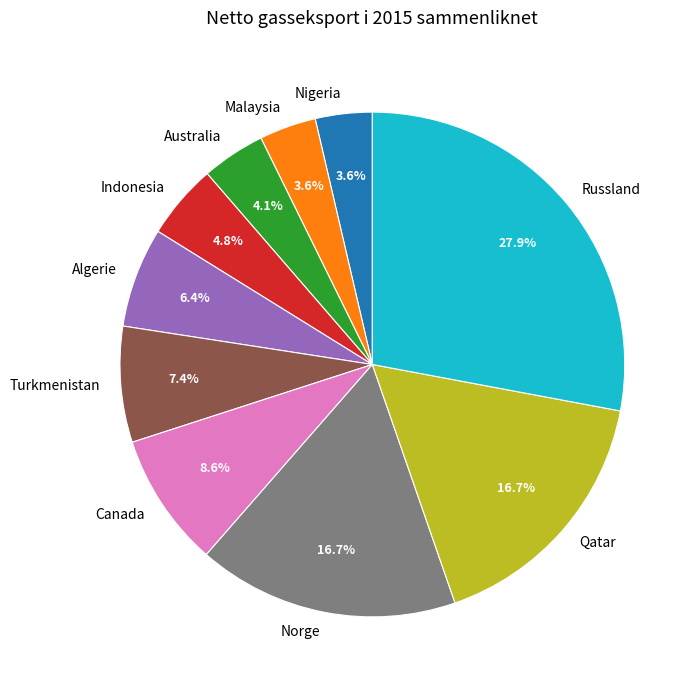

Which has a higher value, Indonesia or Russland?

Russland